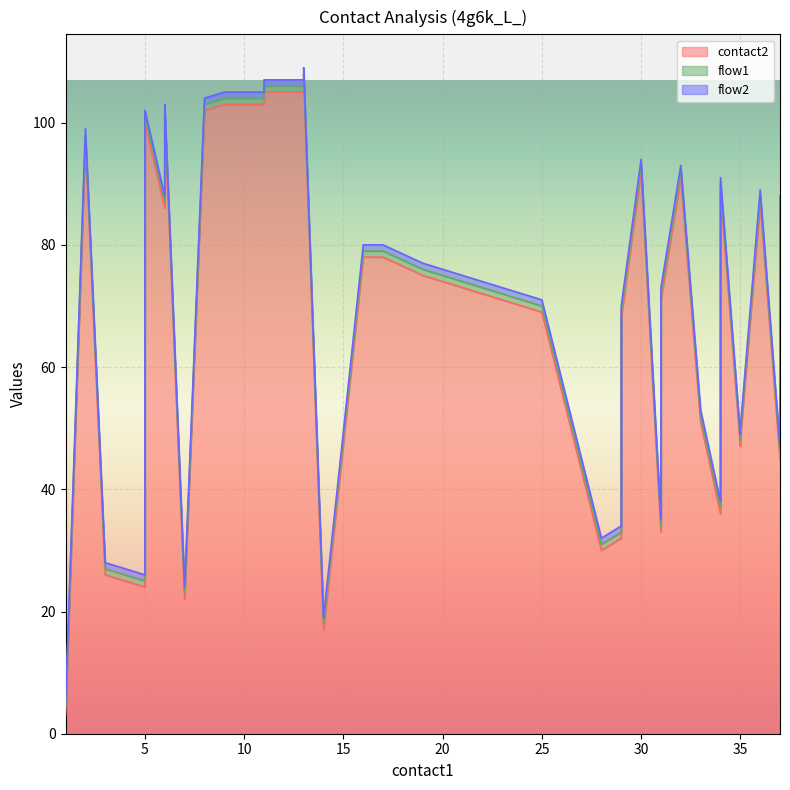

At which label does contact2 reach its minimum?

1